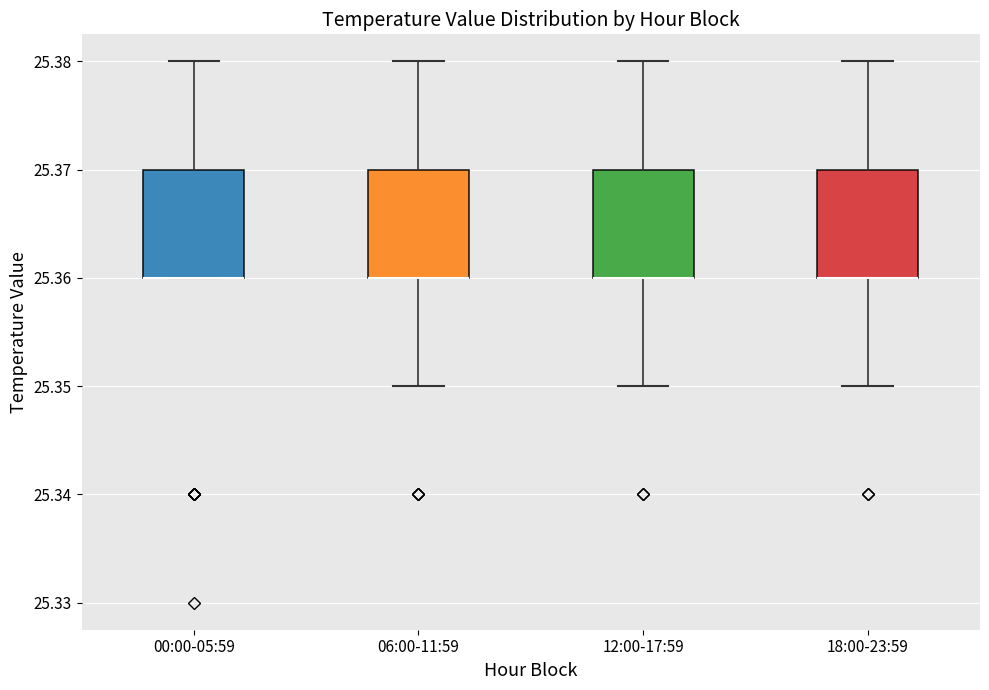

Reading left to right, read every box against the y-axis: the position of its median line, the range the box covers, and the ends of its whiskers. The values are not printed on the chart, so give them approximately, as read against the axis.

00:00-05:59: median 25.36 (drawn on the box's lower edge), box 25.36 to 25.37, whiskers 25.36 to 25.38
06:00-11:59: median 25.36 (drawn on the box's lower edge), box 25.36 to 25.37, whiskers 25.35 to 25.38
12:00-17:59: median 25.36 (drawn on the box's lower edge), box 25.36 to 25.37, whiskers 25.35 to 25.38
18:00-23:59: median 25.36 (drawn on the box's lower edge), box 25.36 to 25.37, whiskers 25.35 to 25.38